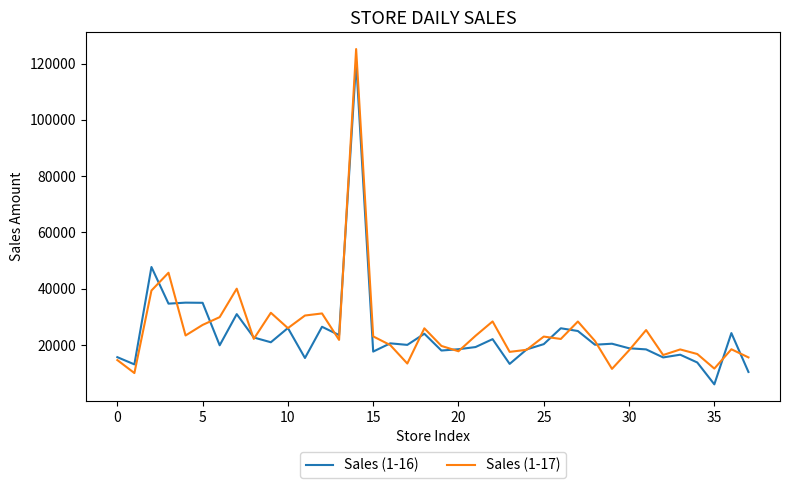

What is the highest value of the Sales (1-16) series?

120548.9